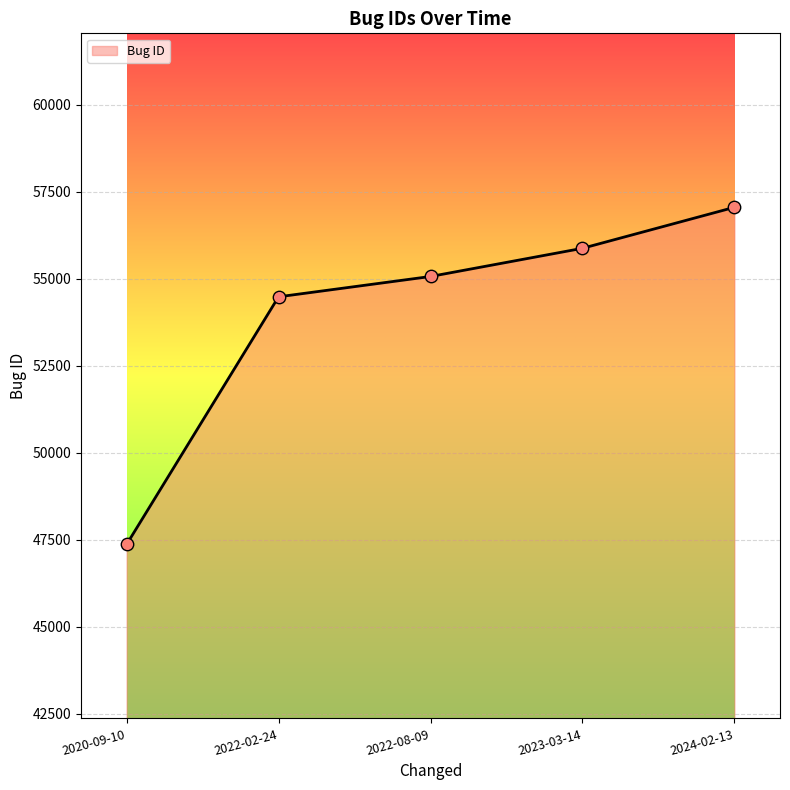

Which has a higher value, 2023-03-14 or 2022-02-24?

2023-03-14